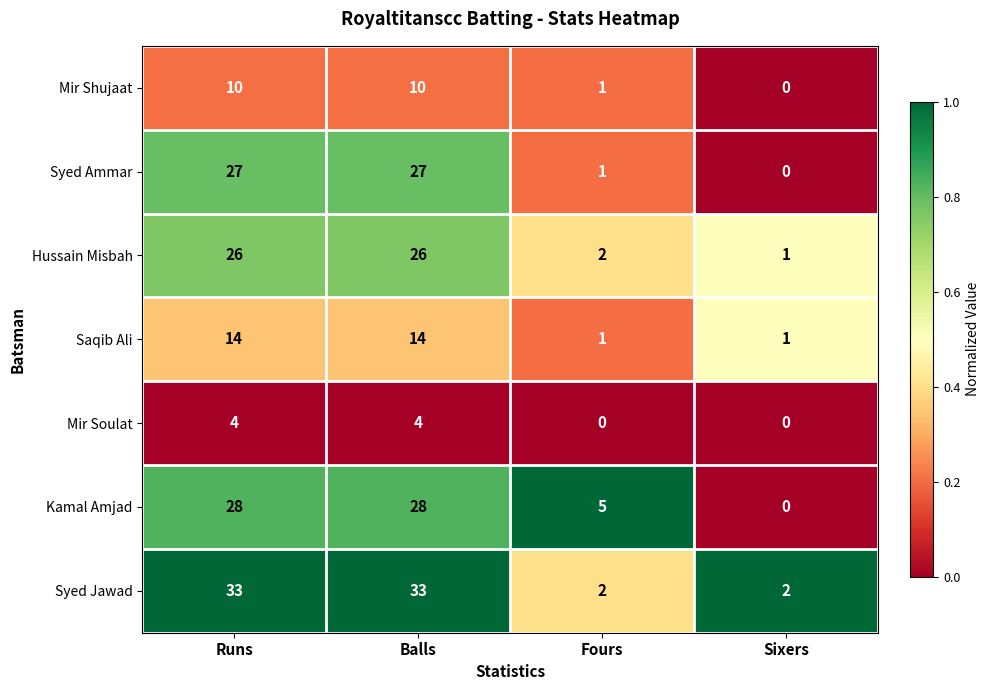

At how many categories does at least one series exceed 0?

4